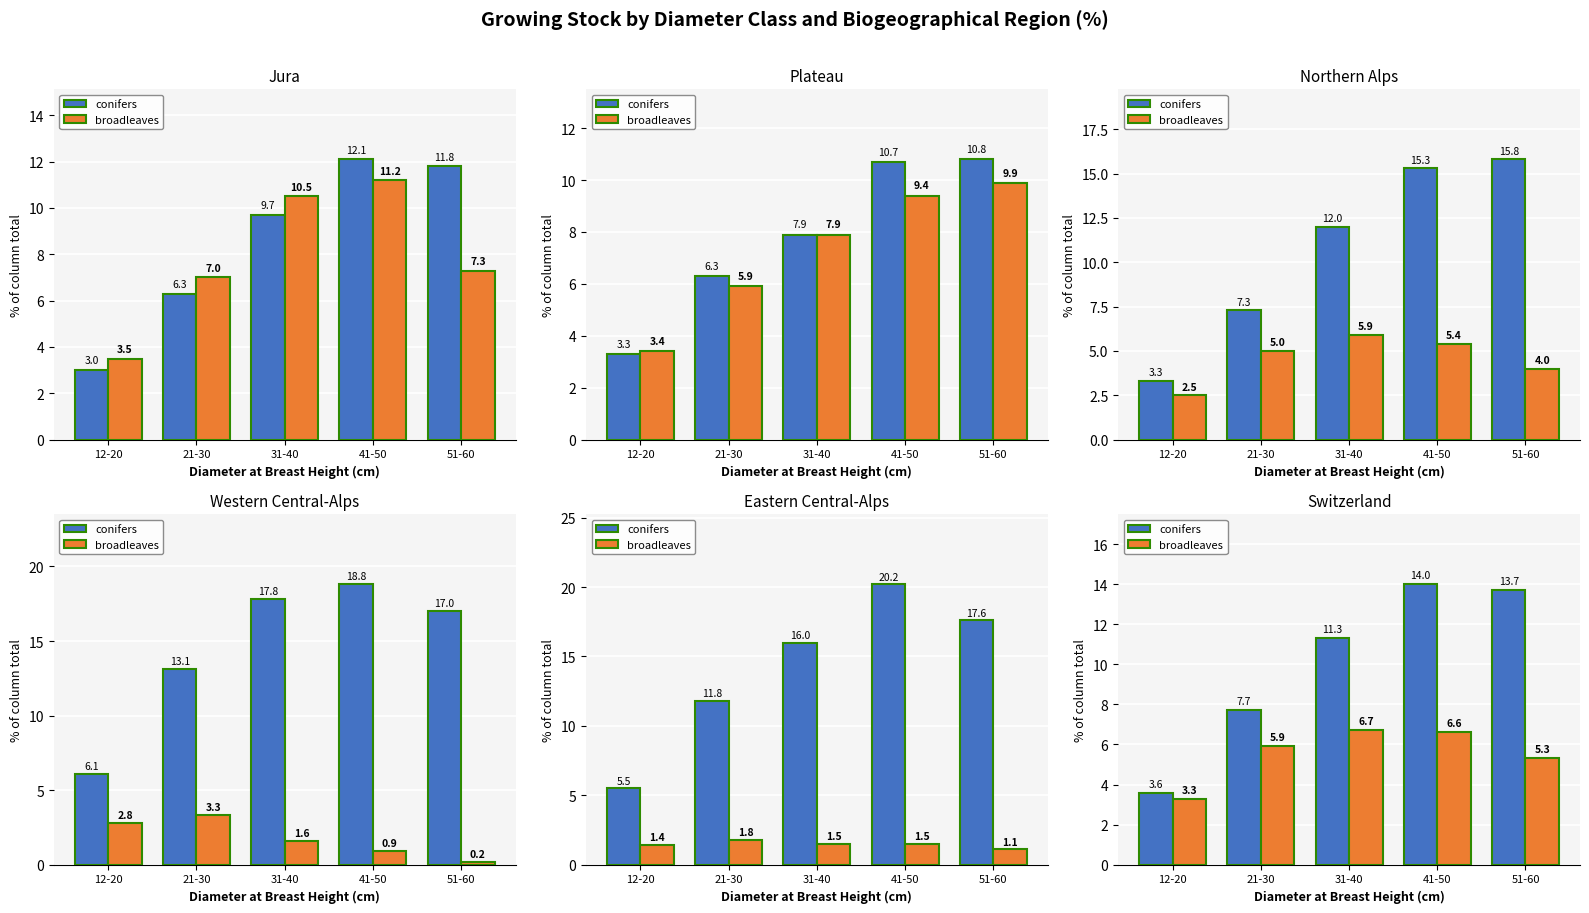

Are the bars grouped side by side (vs. stacked)?

Yes